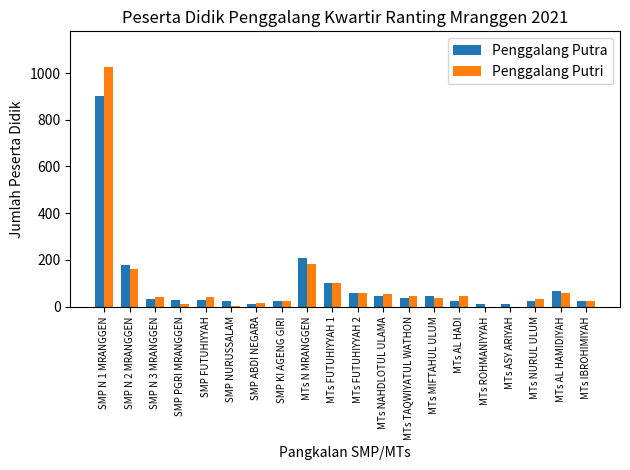

How many distinct data groups are displayed?

2